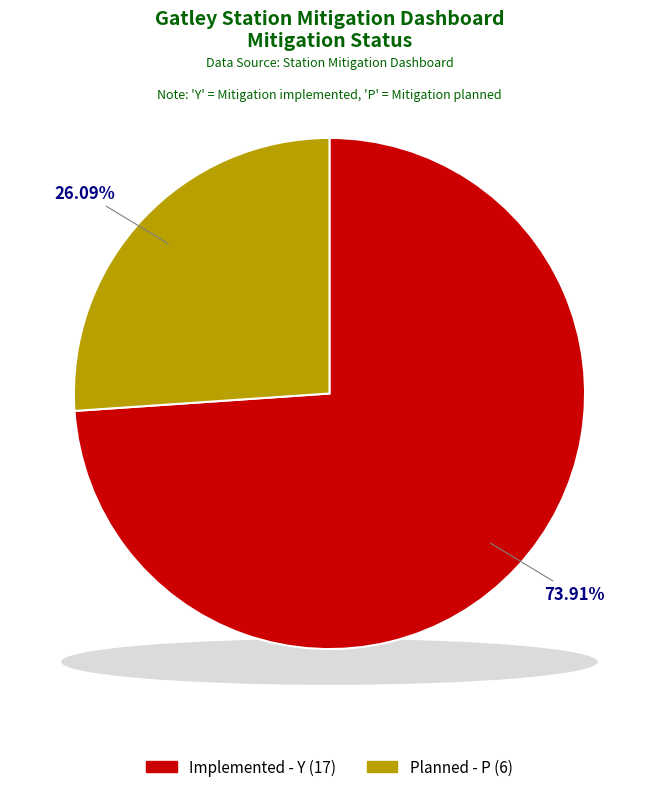

What percentage is NOT represented by Implemented (Y)?

26.1%